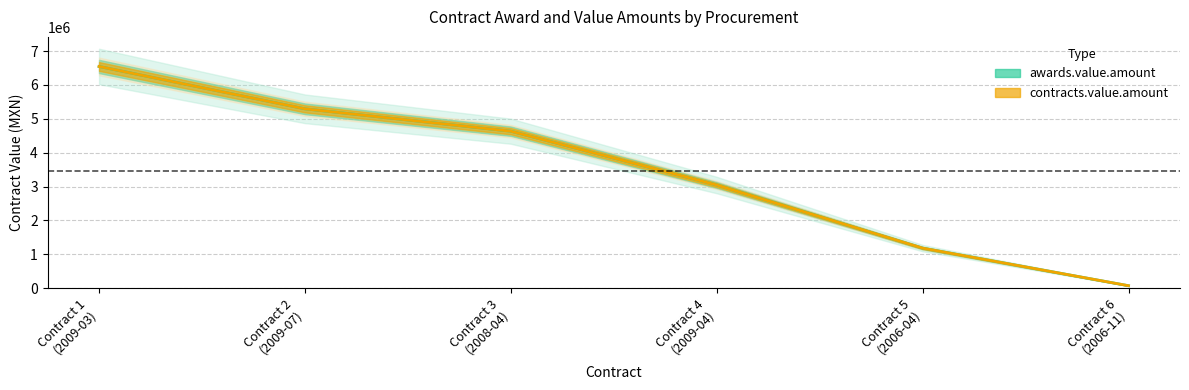

True or false: awards.value.amount and contracts.value.amount intersect in this chart.

False